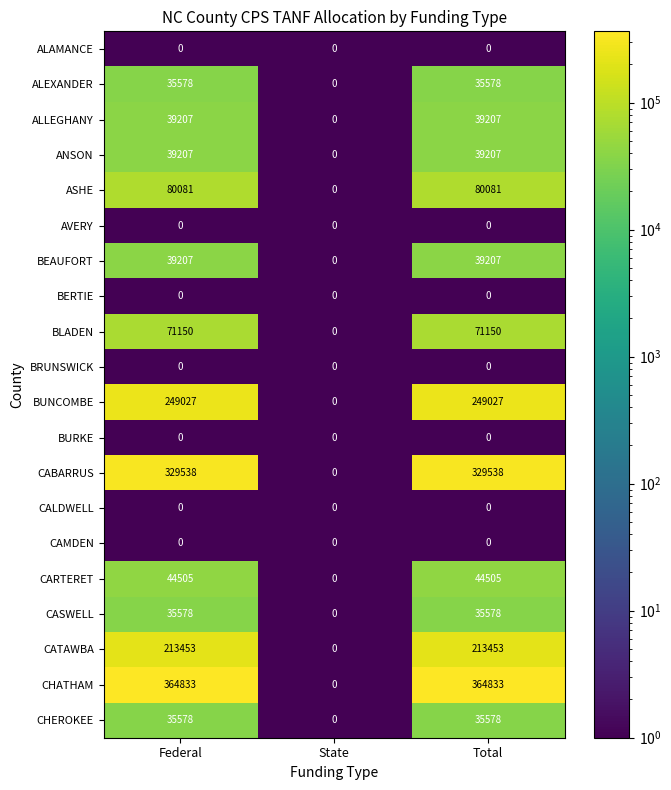

What is the smallest value displayed?

0